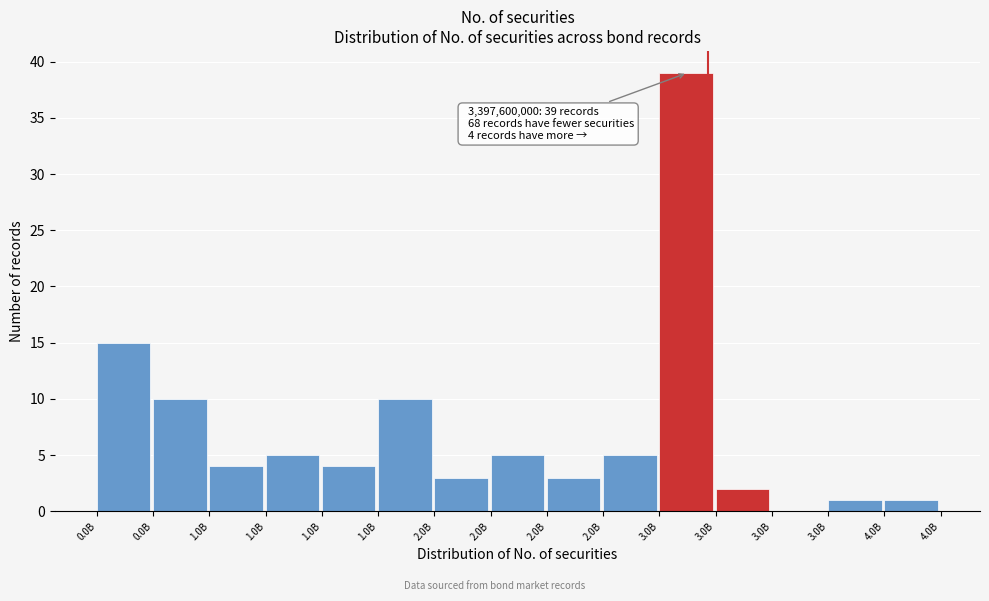

How many values are above zero?

14